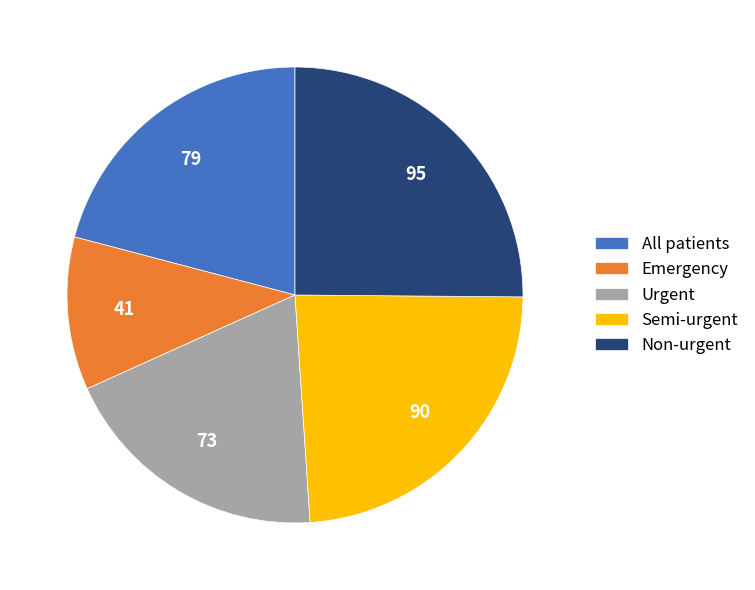

Count the number of slices in the pie.

5